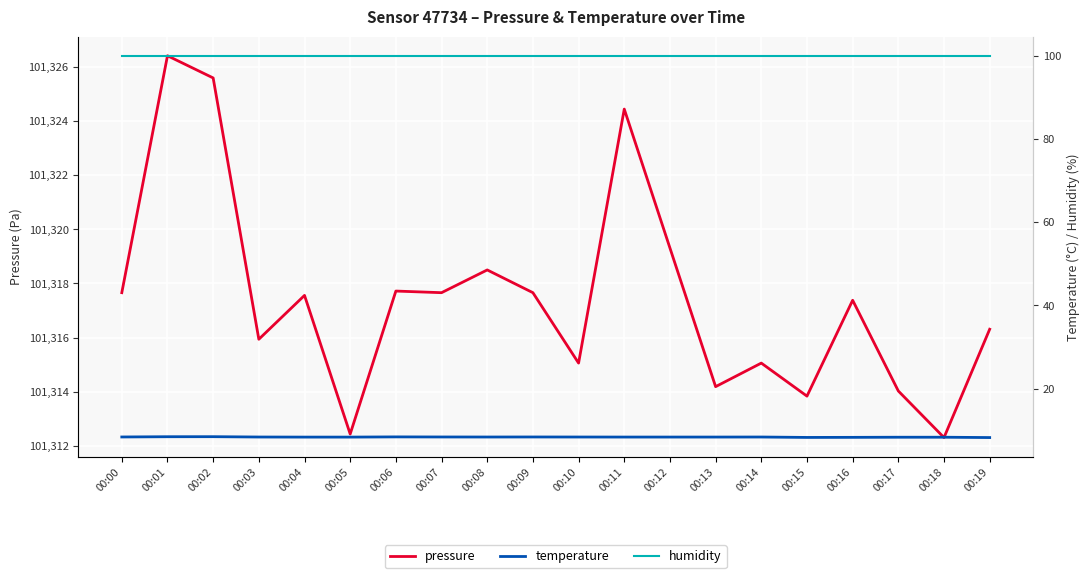

True or false: temperature and pressure intersect in this chart.

False